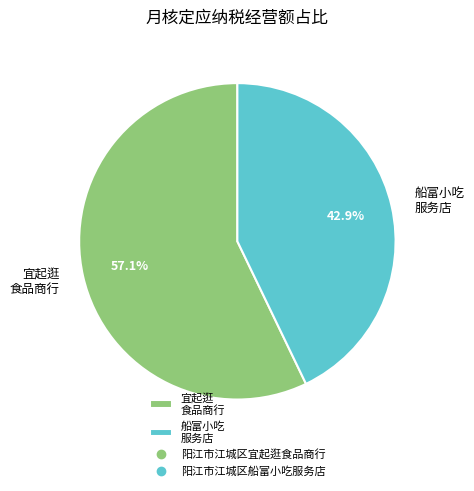

Approximately how many times larger is the value at 宜起逛 食品商行 compared to 船富小吃 服务店?

1.3